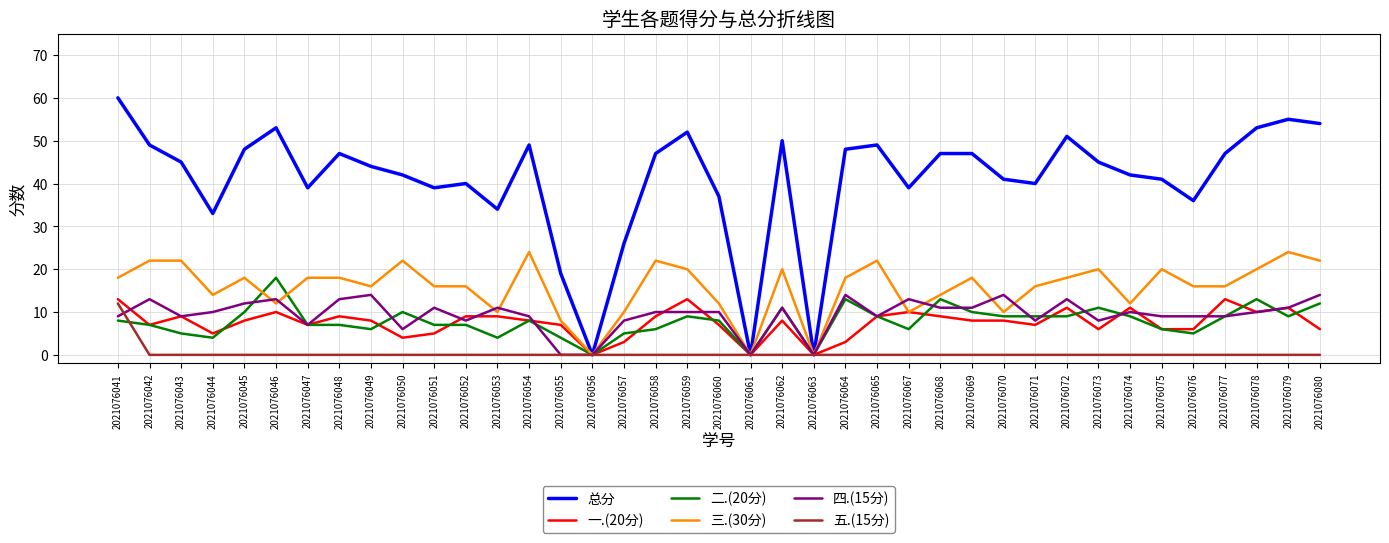

Which series has the largest total across all categories?

总分